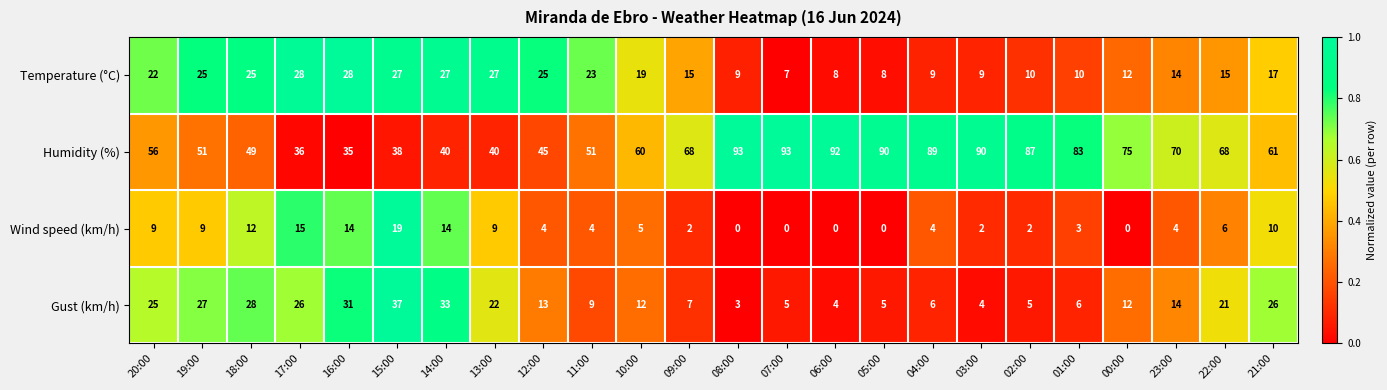

Is it true that Temperature (°C) equals 10 at 11:00?

False